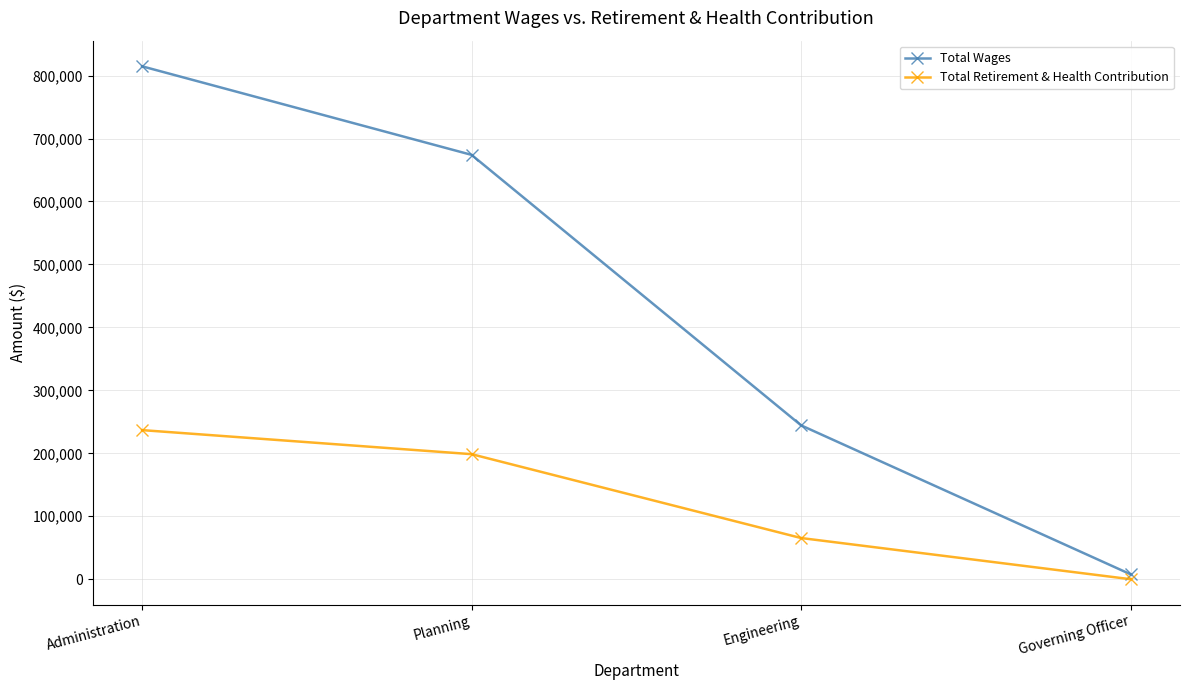

What is the difference between the highest and lowest values at Planning?

475403